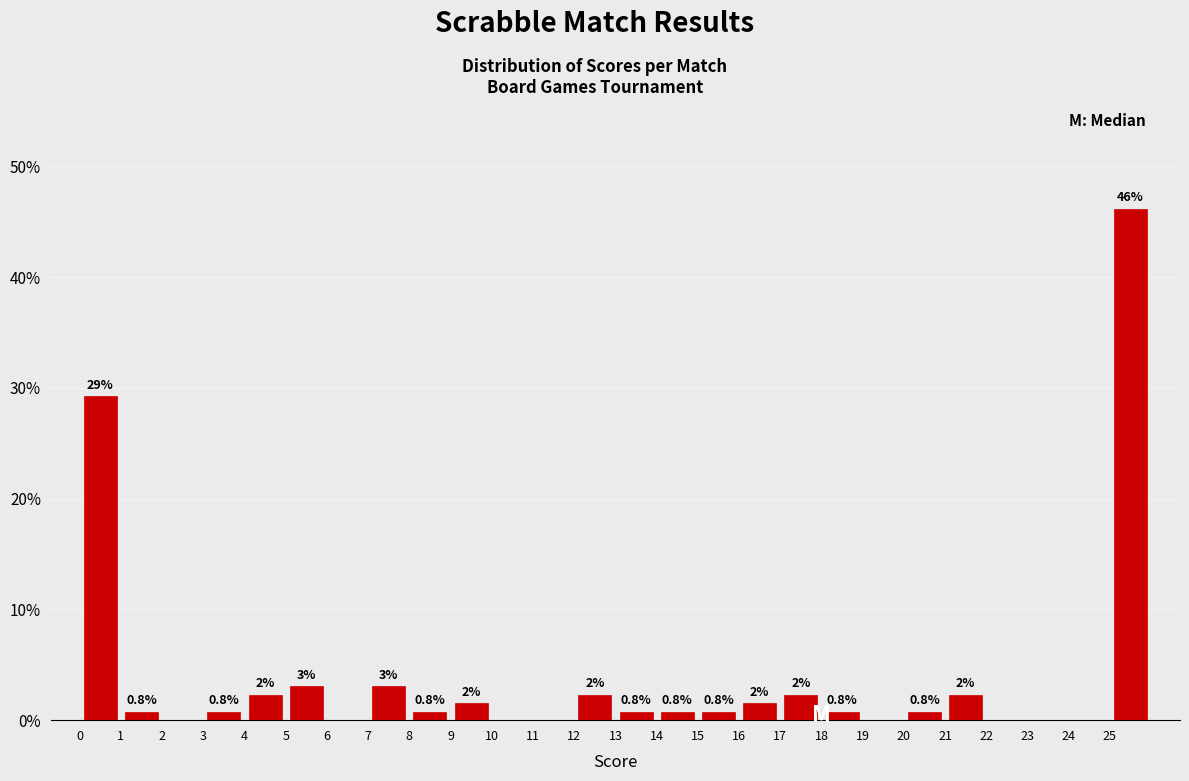

Over which range of the x-axis is the bar tallest?

25 to 26